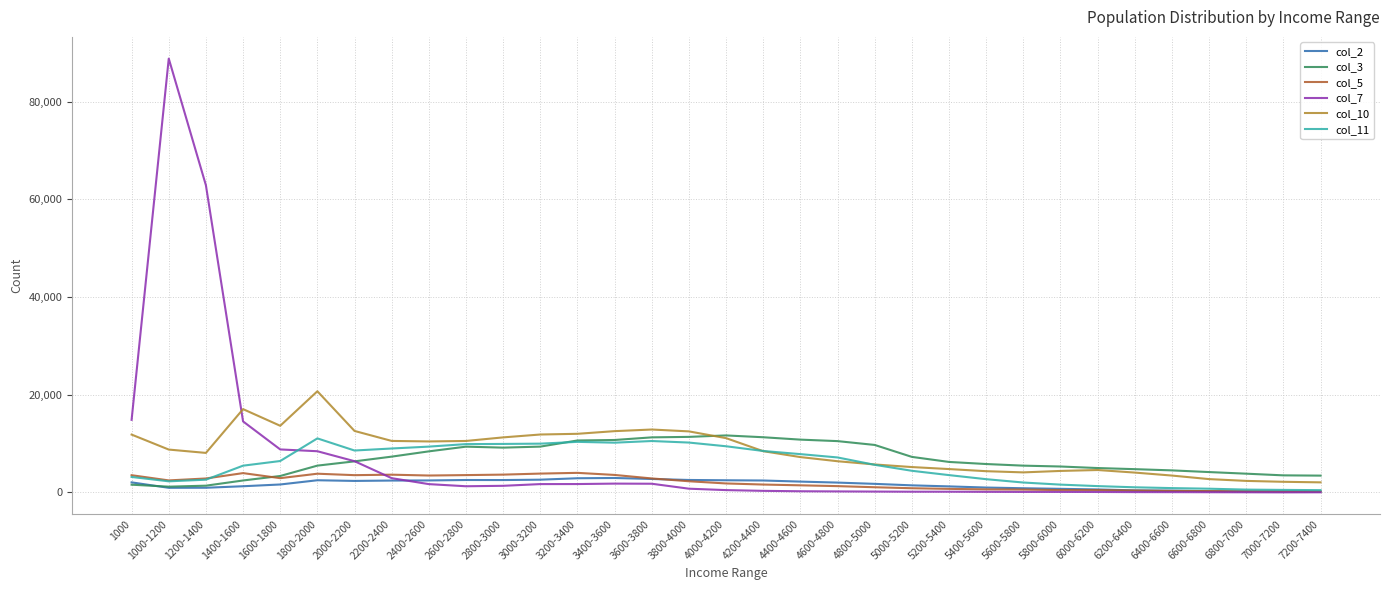

Which series has the widest spread of values?

col_7